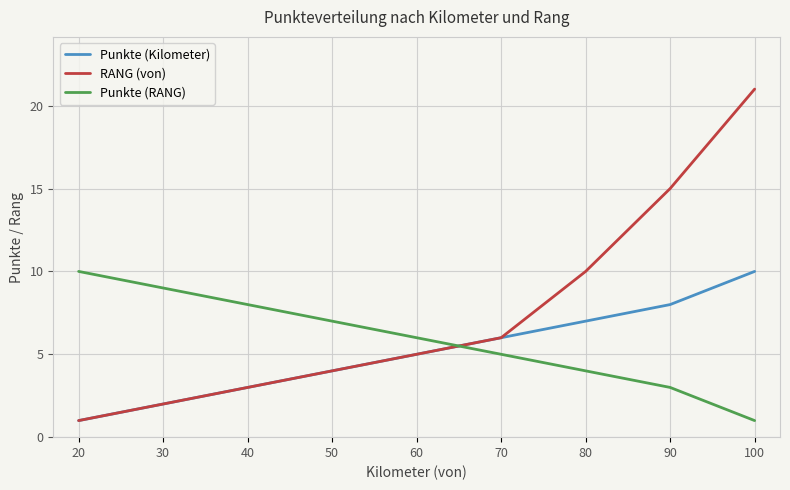

What is the sum of the RANG (von) values at 20 and 40?

4